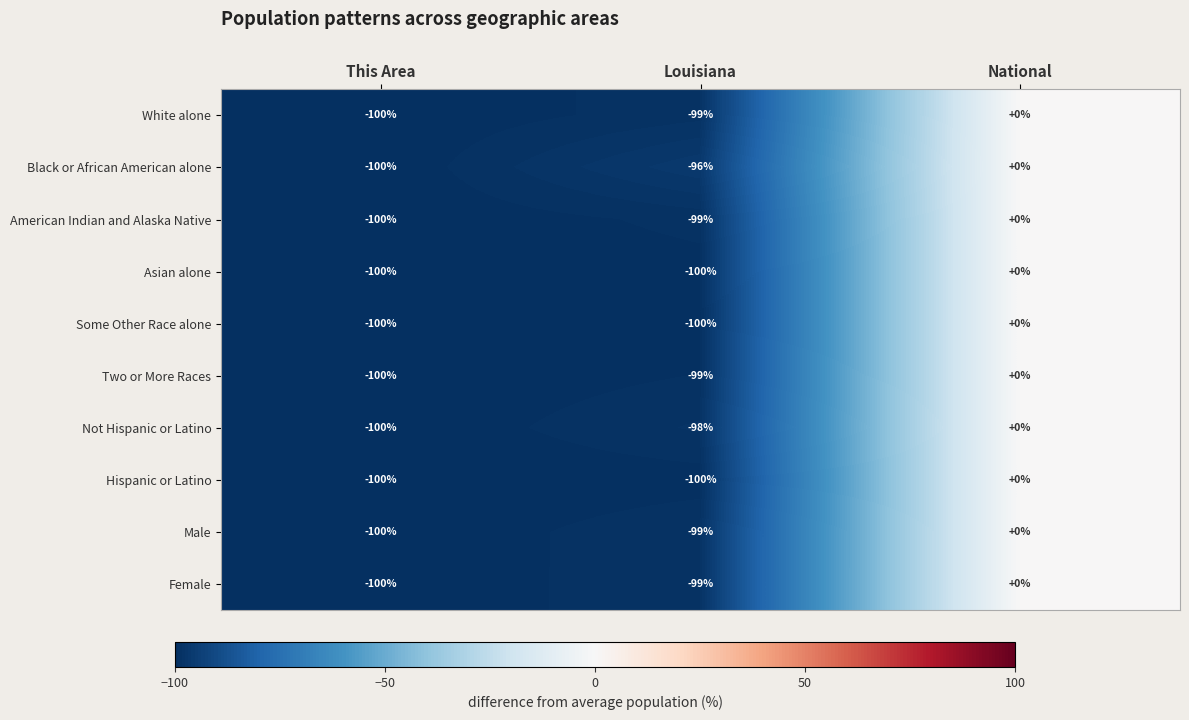

What is the minimum value for Female?

-100